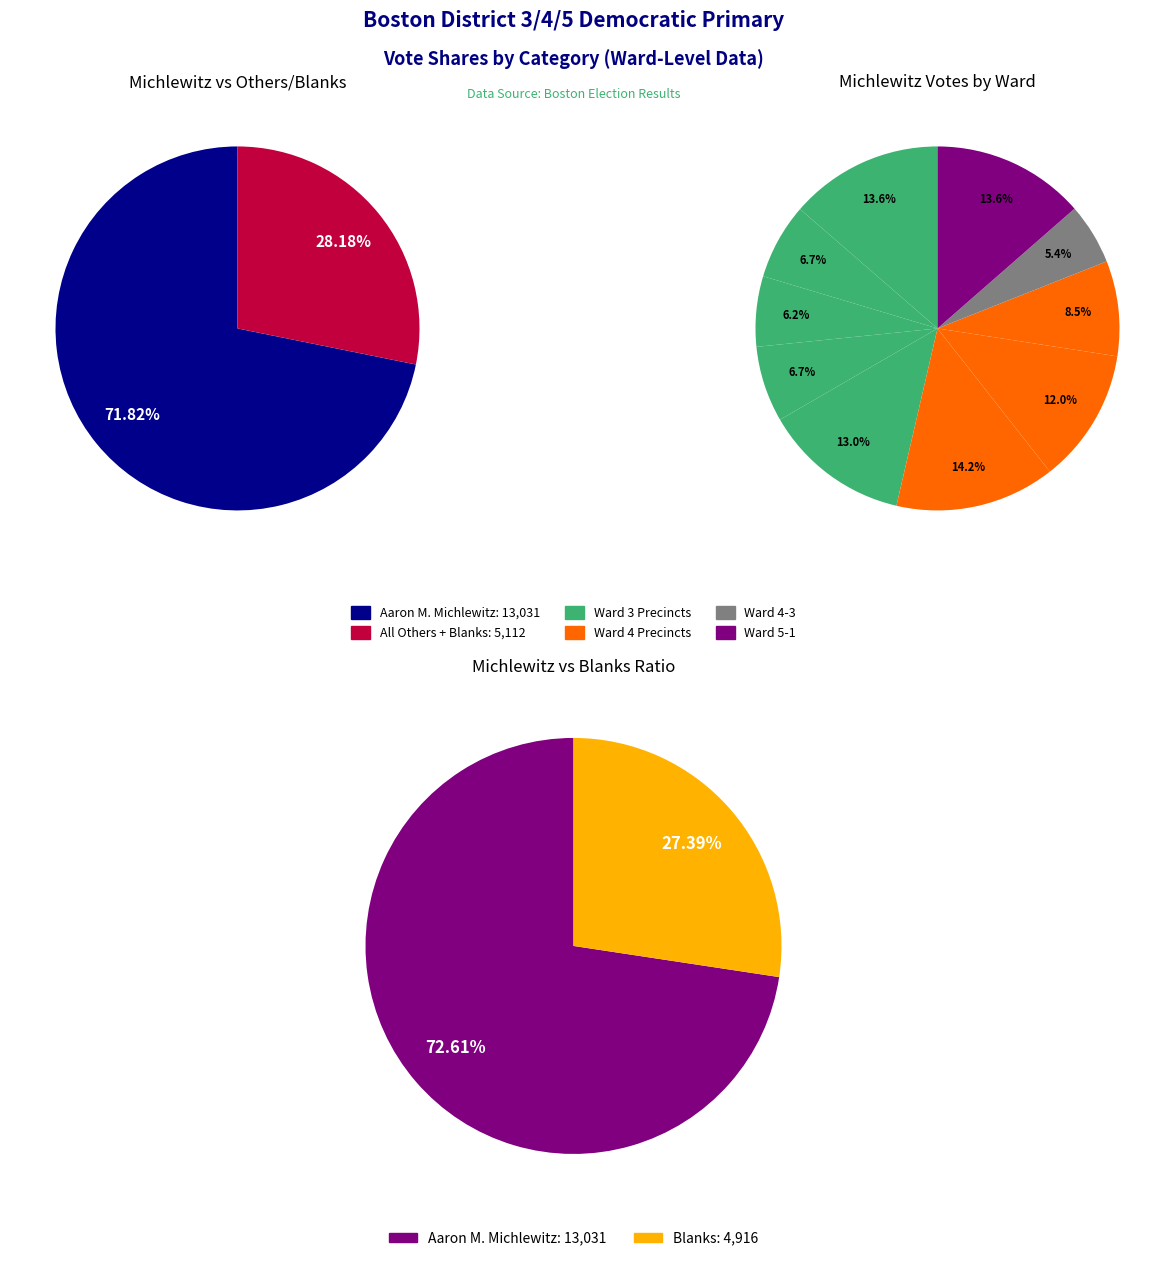

Which slice is the smallest?

Ward 4-3